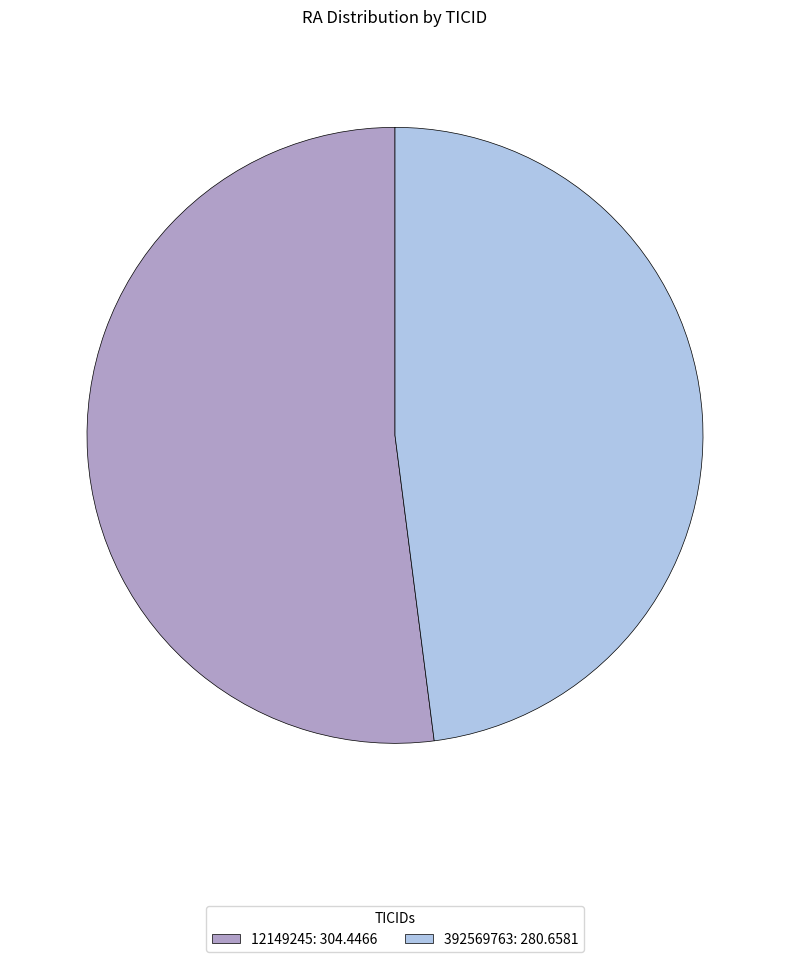

Is the sum of 392569763: 280.6581 and 12149245: 304.4466 greater than half?

Yes